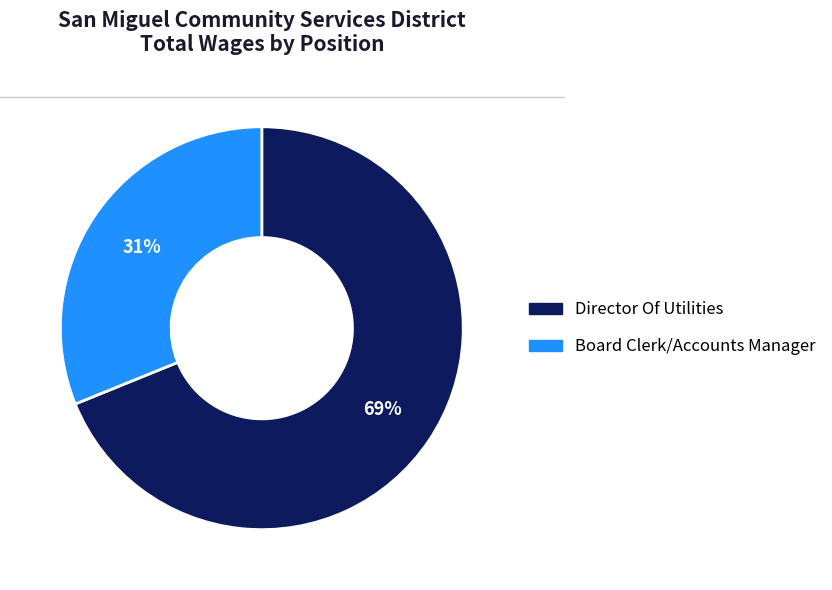

What percentage is the Director Of Utilities slice, to the nearest percent?

69%